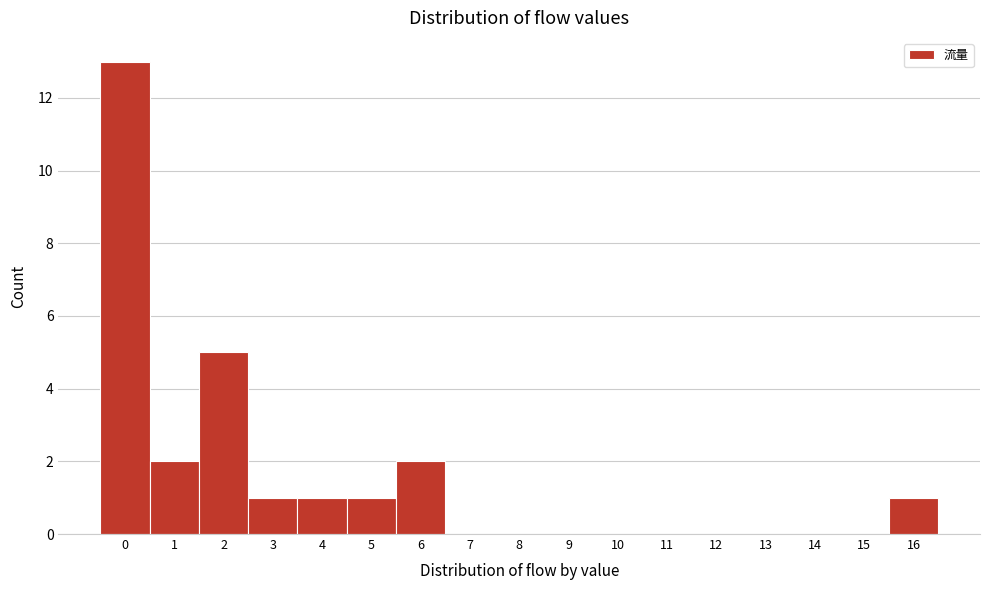

Reading right to left, list all the values displayed in this chart.

16=1	15=0	14=0	13=0	12=0	11=0	10=0	9=0	8=0	7=0	6=2	5=1	4=1	3=1	2=5	1=2	0=13